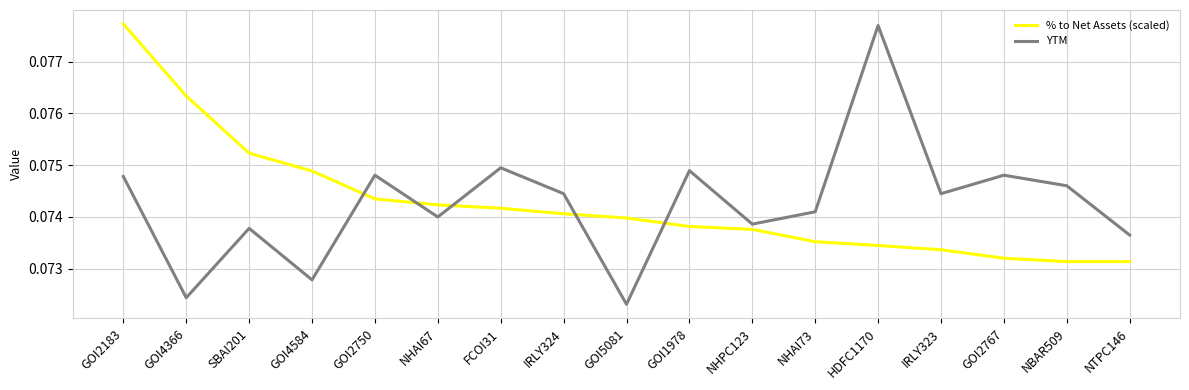

What position from the left is GOI2767?

15